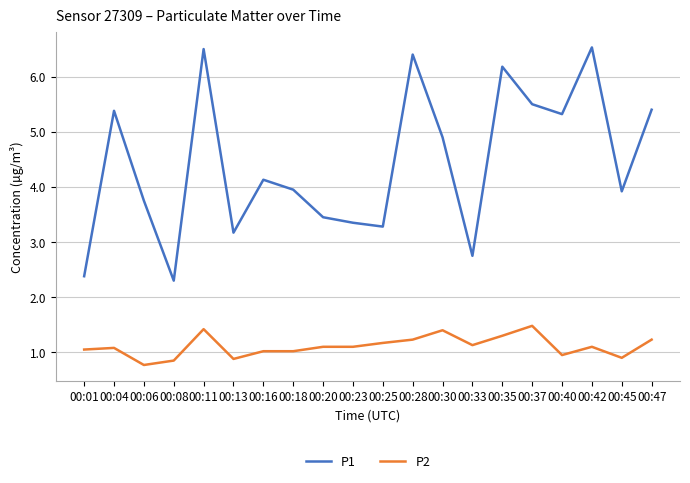

True or false: P1 has a value of 3.2 at 00:13.

True